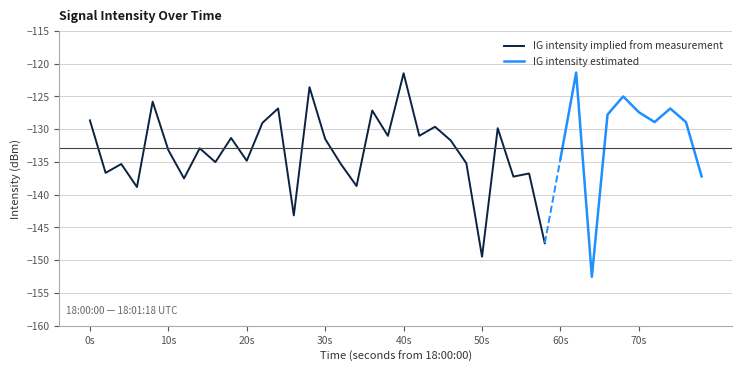

List the labels in order of value, smallest first.

32, 25, 29, 13, 3, 17, 6, 27, 39, 28, 1, 16, 2, 24, 8, 10, 30, 5, 7, 23, 15, 9, 19, 21, 26, 22, 11, 36, 38, 0, 33, 35, 18, 37, 12, 4, 34, 14, 20, 31